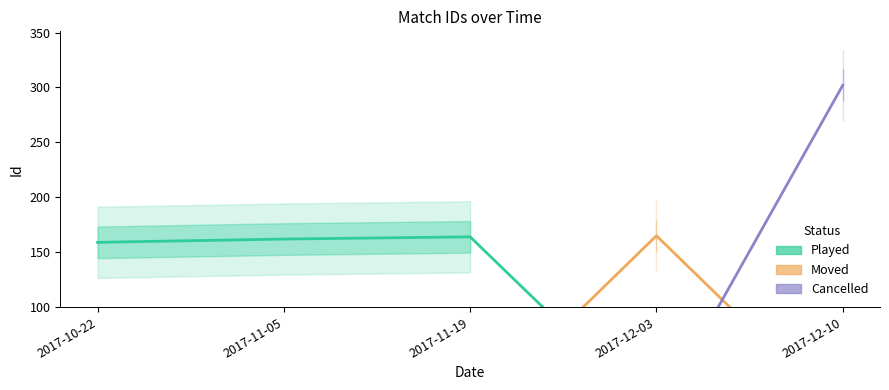

Count the number of categories in the chart.

5